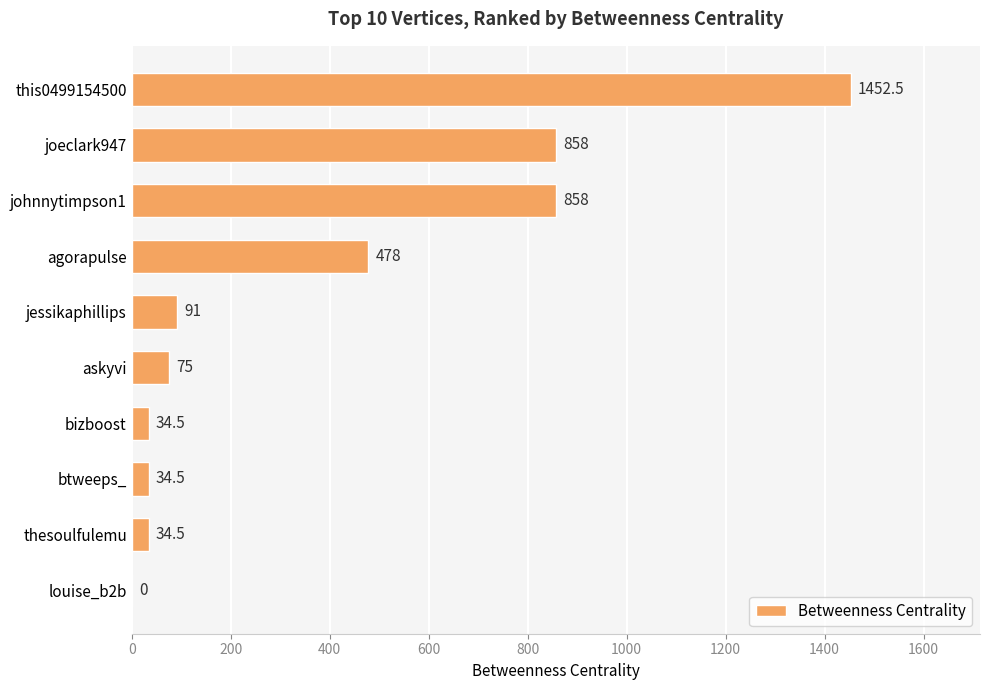

What is the maximum value shown in the chart?

1452.5